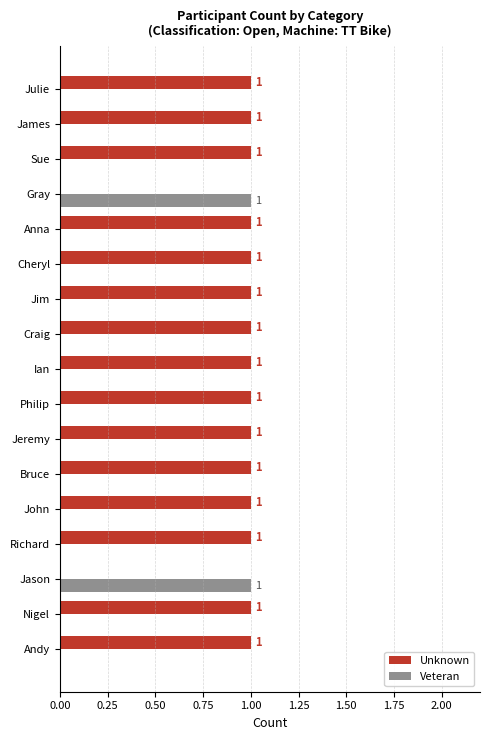

The value of Unknown at Jim is 1. True or false?

True